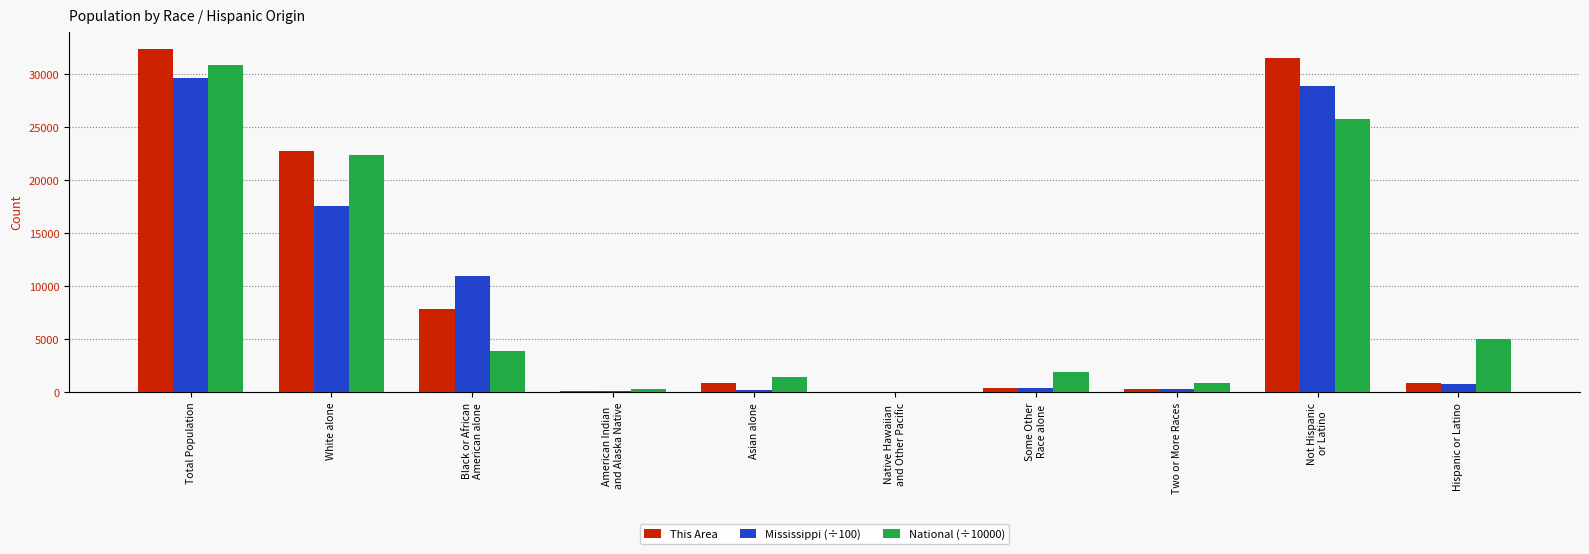

The National (÷10000) series shows 41500.8 at Total Population. True or false?

False